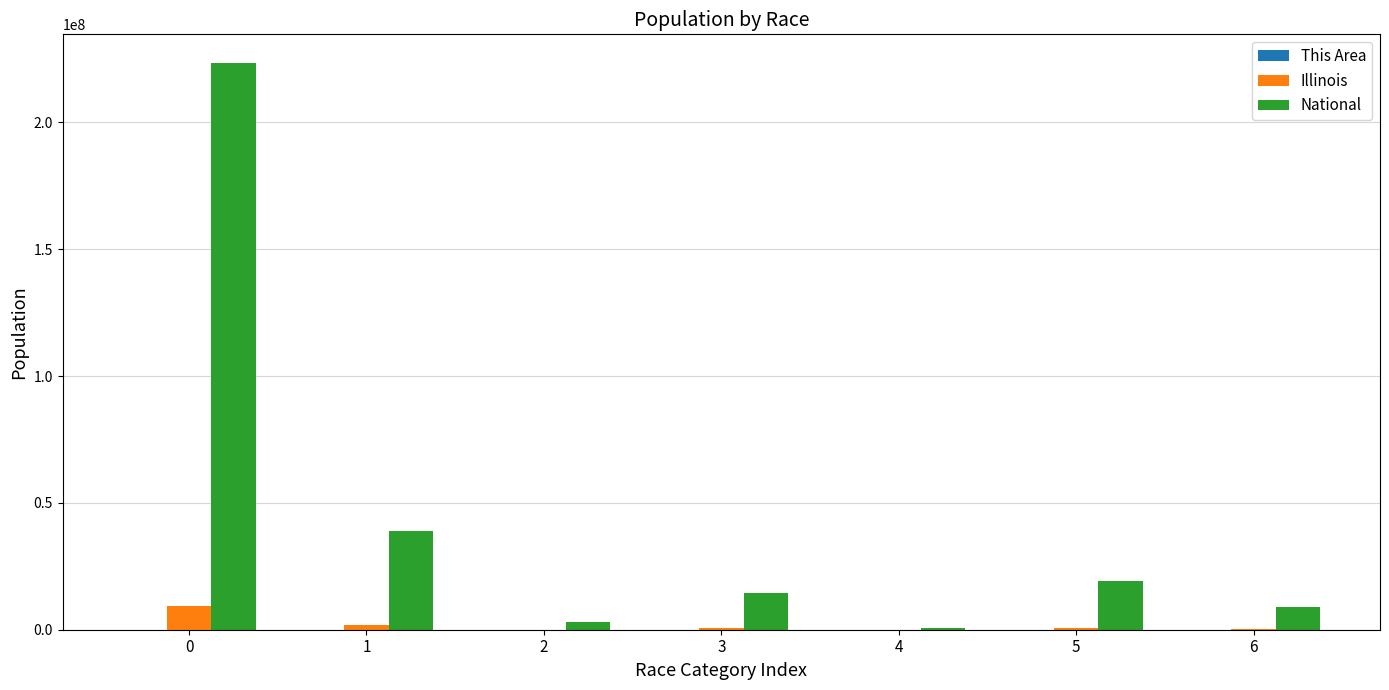

What is the maximum value for National?

223553265